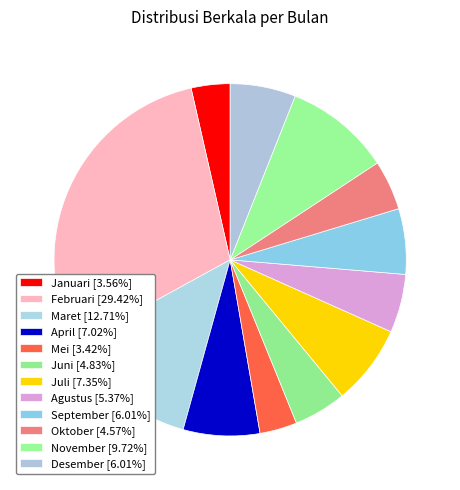

Count the number of slices in the pie.

12